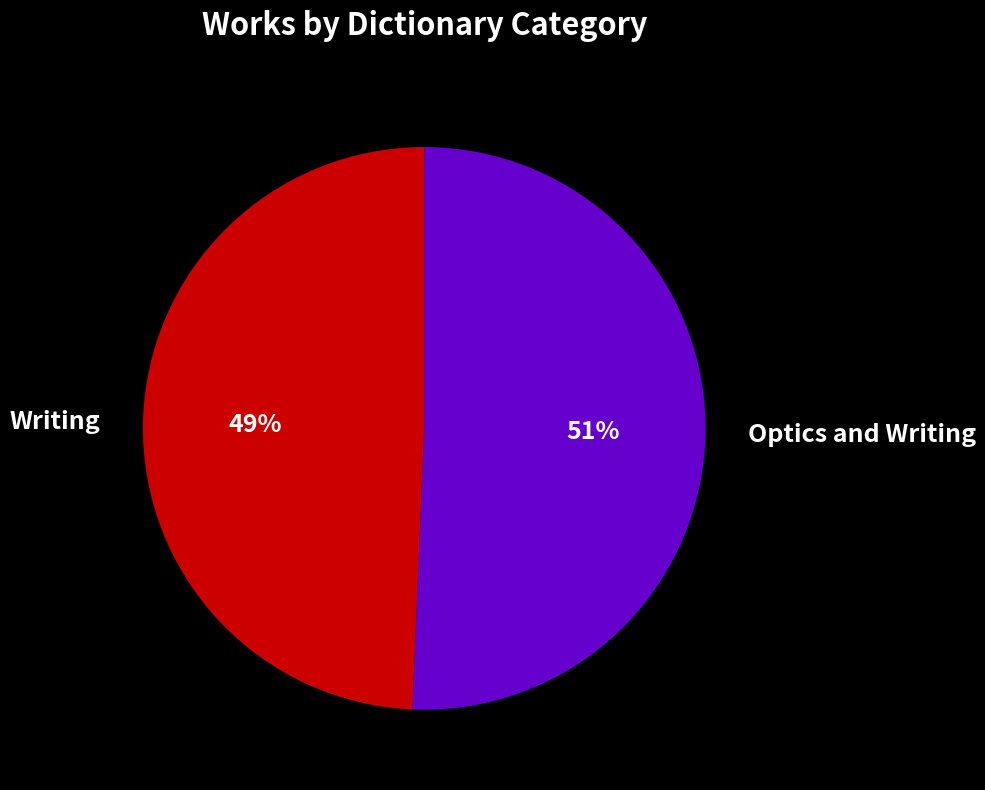

True or false: Optics and Writing accounts for 41% of the total.

False